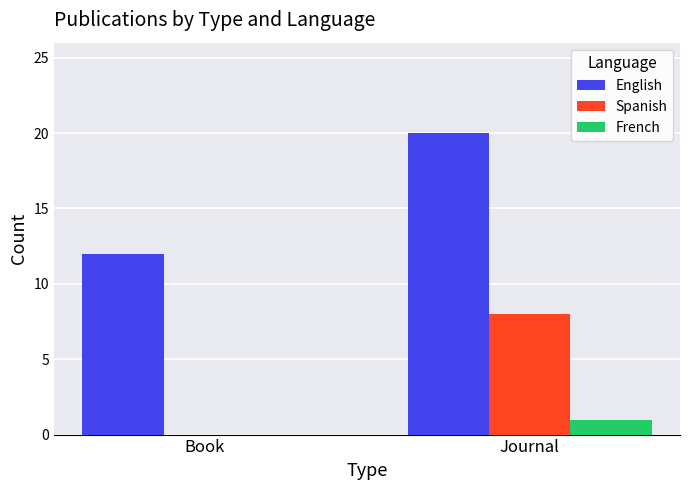

The English series shows 12 at Book. True or false?

True